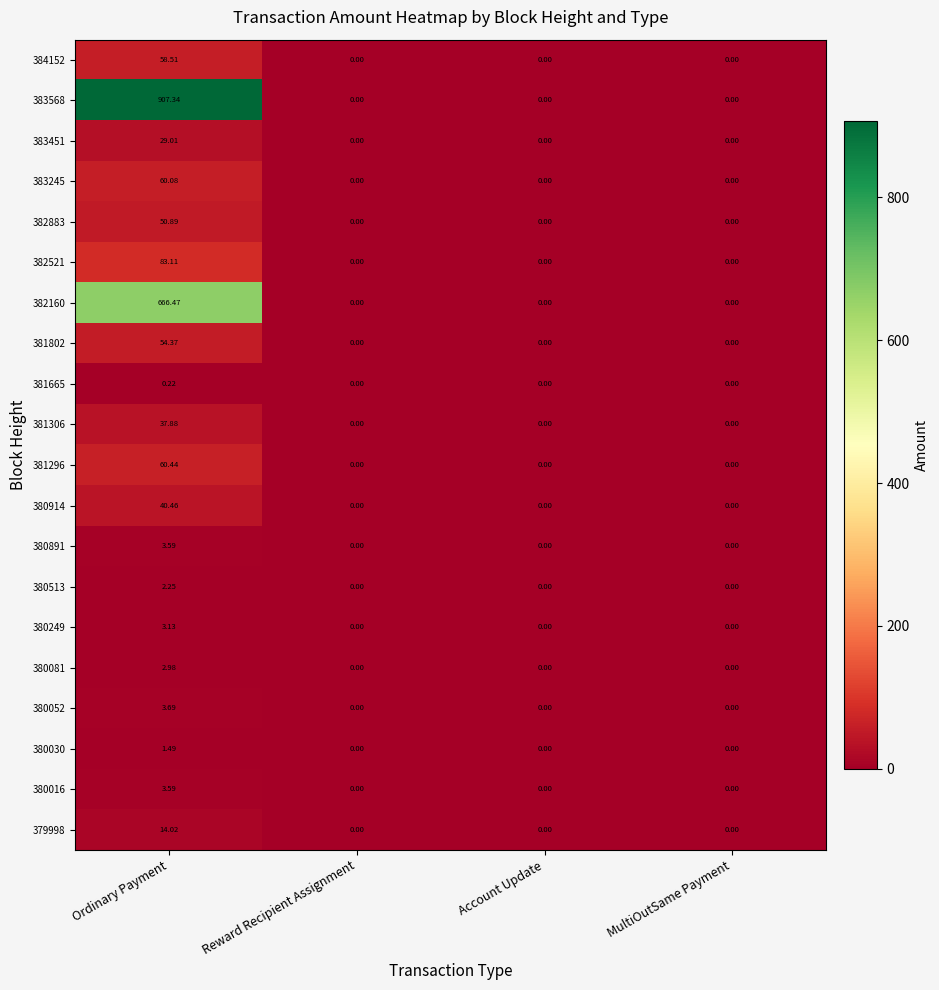

Which category has the highest value in the 381665 series?

Ordinary Payment